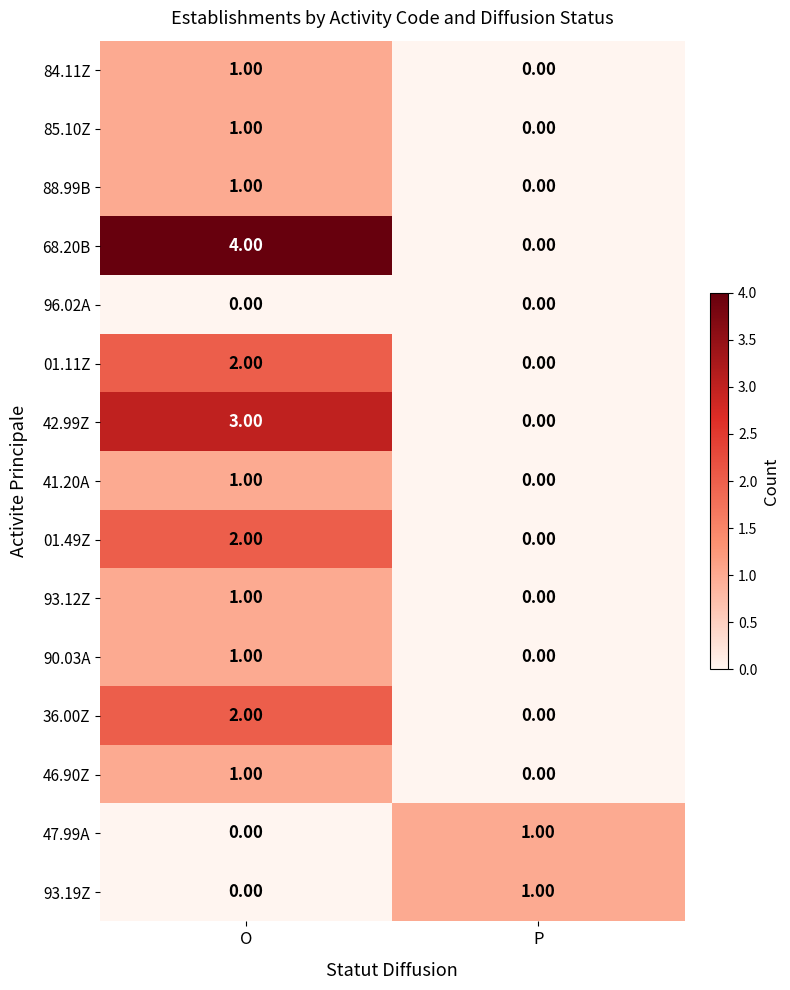

Which series has the widest spread of values?

68.20B